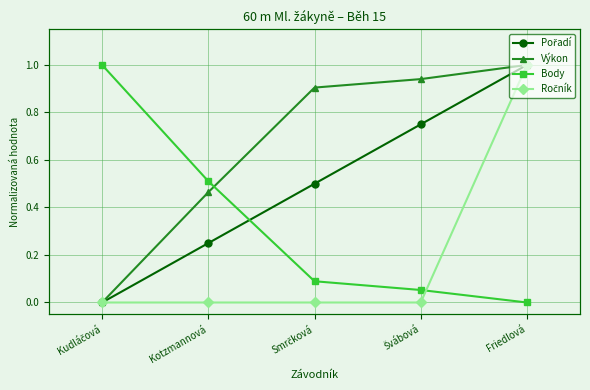

Rank the series by their average value, from highest to lowest.

Výkon, Pořadí, Body, Ročník